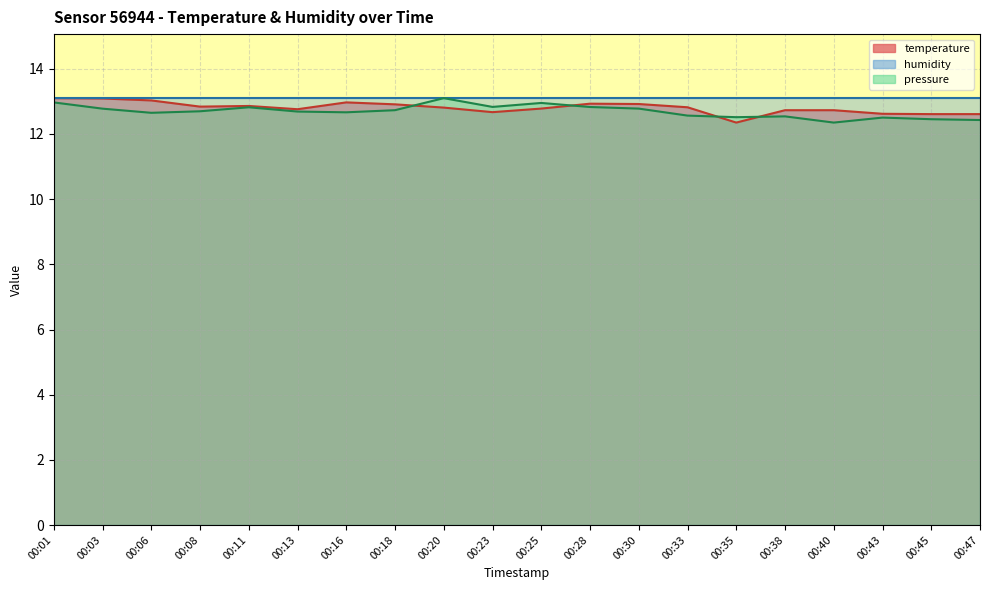

True or false: temperature has a value of 6.0 at 00:20.

False